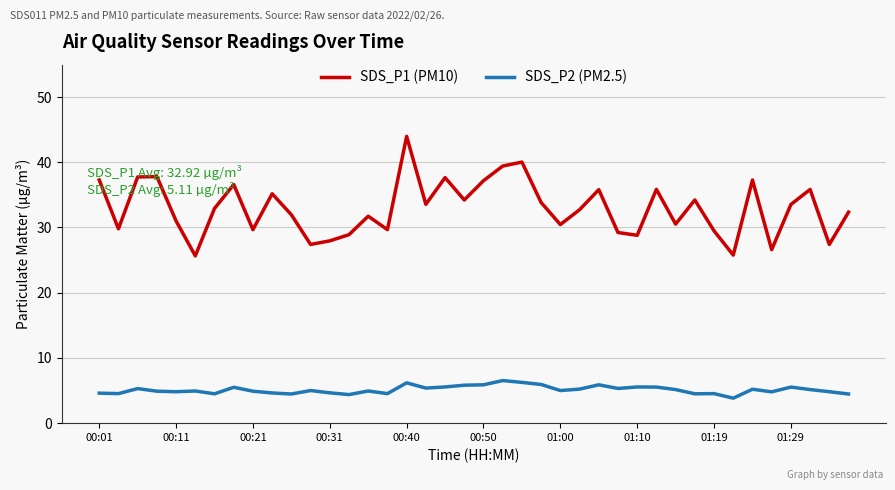

What are all the series names shown in the legend?

SDS_P1 (PM10), SDS_P2 (PM2.5)